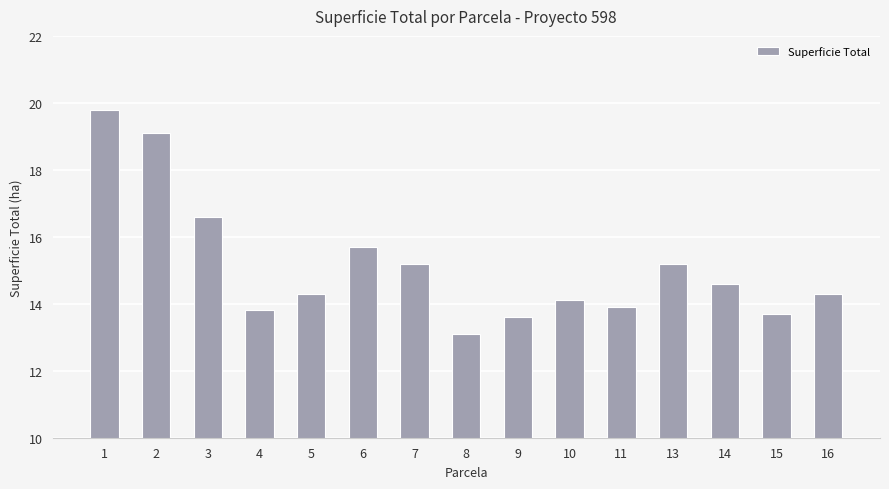

Between 5 and 14, which is larger?

14